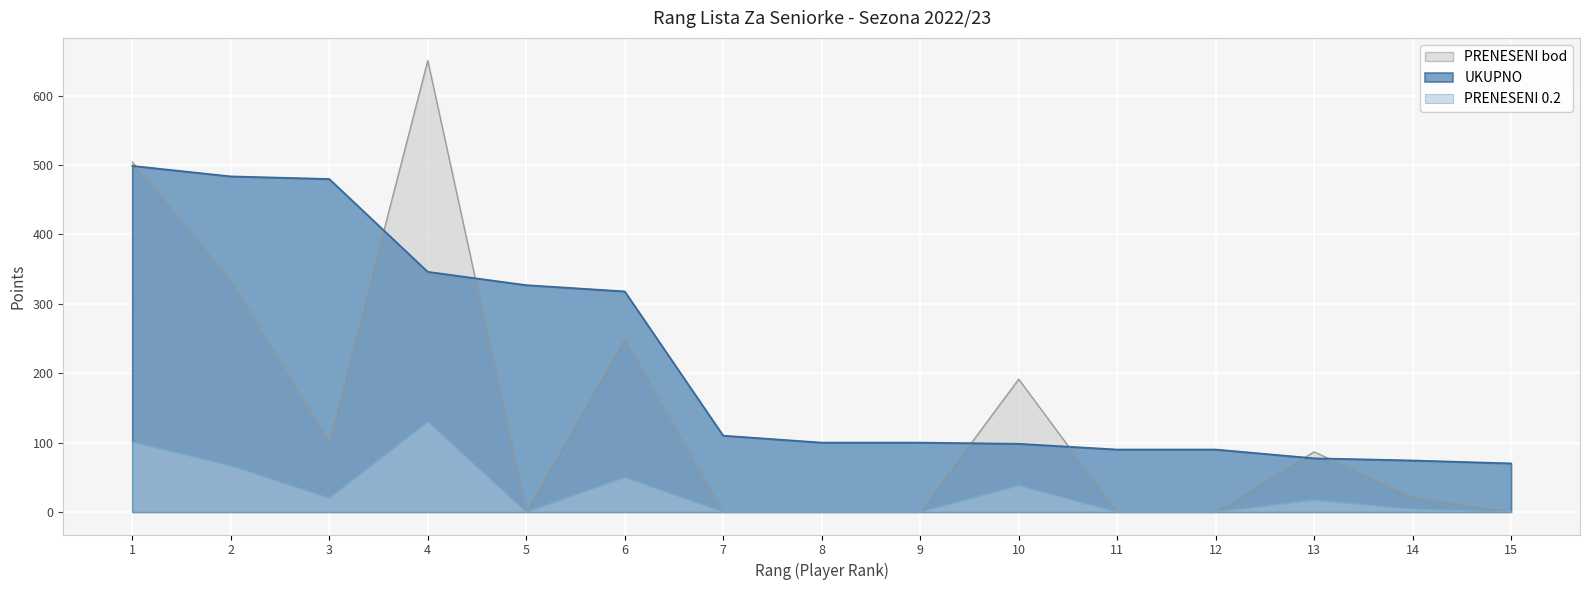

How many values in the PRENESENI 0.2 series are below 4?

7